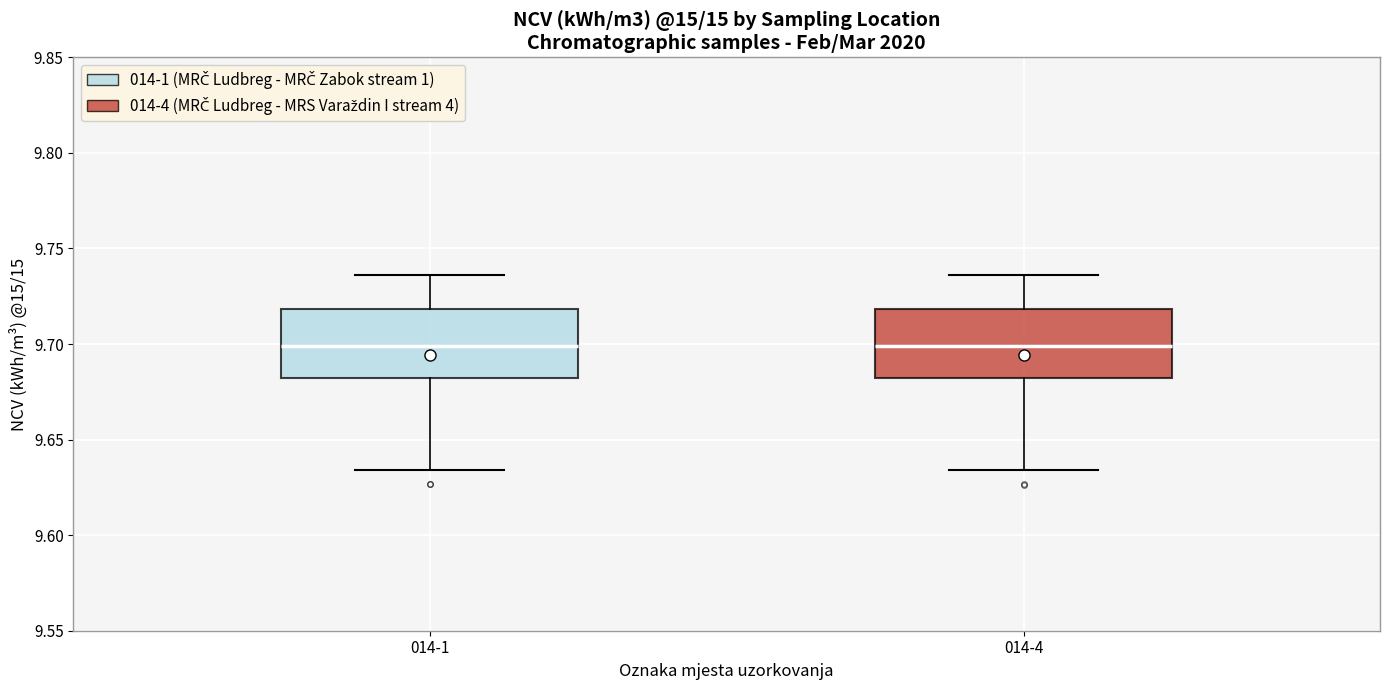

Reading left to right, transcribe this box plot: for each box, give where its median line is, the range the box spans, and where its two whiskers end, as read against the y-axis. The values are not printed on the chart, so give them approximately, as read against the axis.

014-1: median 9.700, box 9.680 to 9.720, whiskers 9.635 to 9.735
014-4: median 9.700, box 9.680 to 9.720, whiskers 9.635 to 9.735